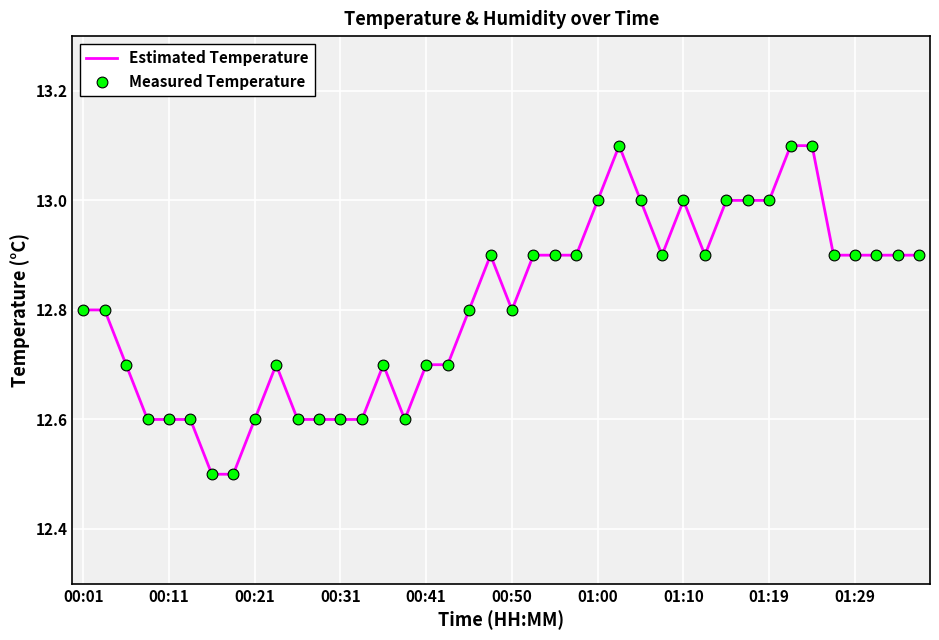

What is the difference between the maximum and minimum values?

0.6